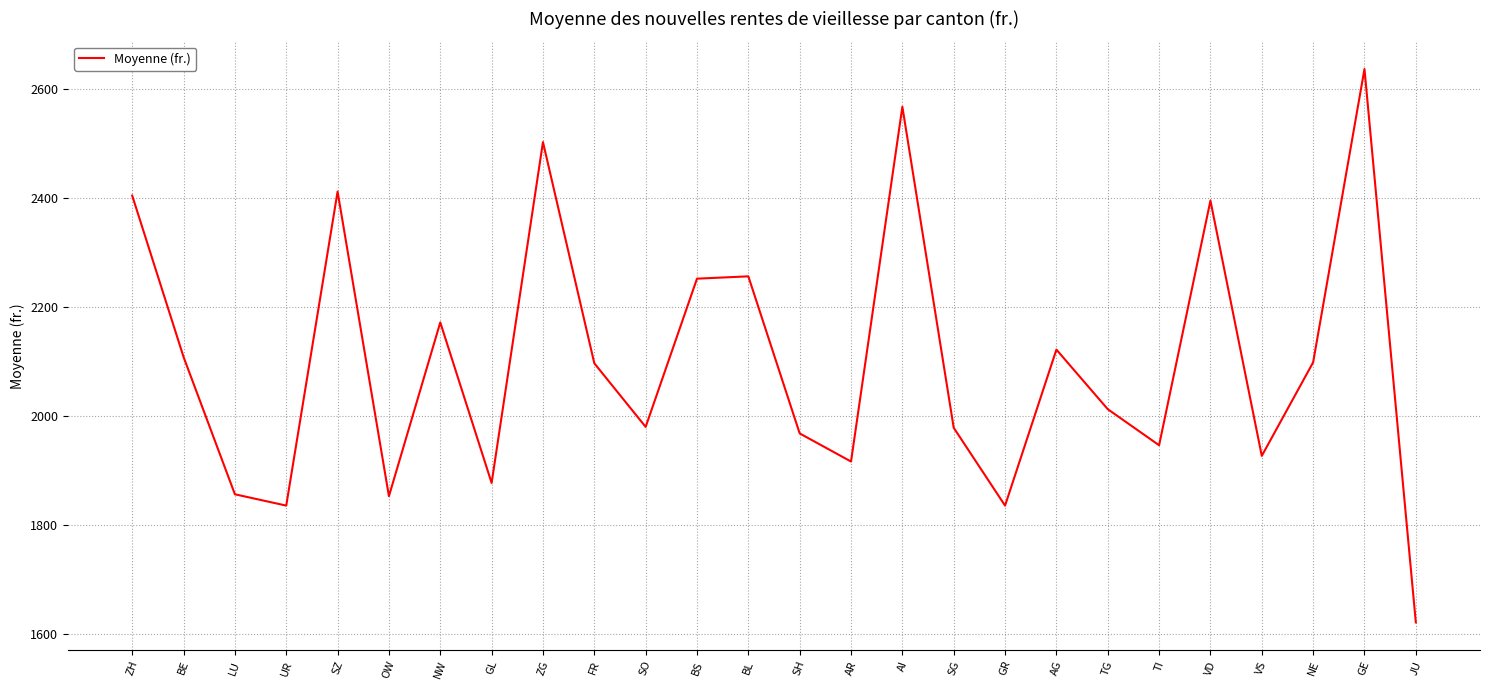

Is it true that the value at GR is 1836.0?

True